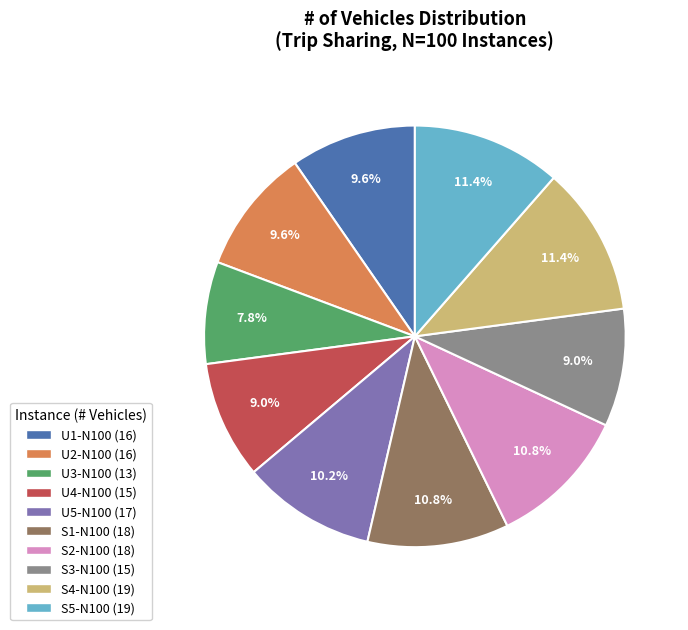

Combined, do S2-N100 and U5-N100 account for over 50%?

No